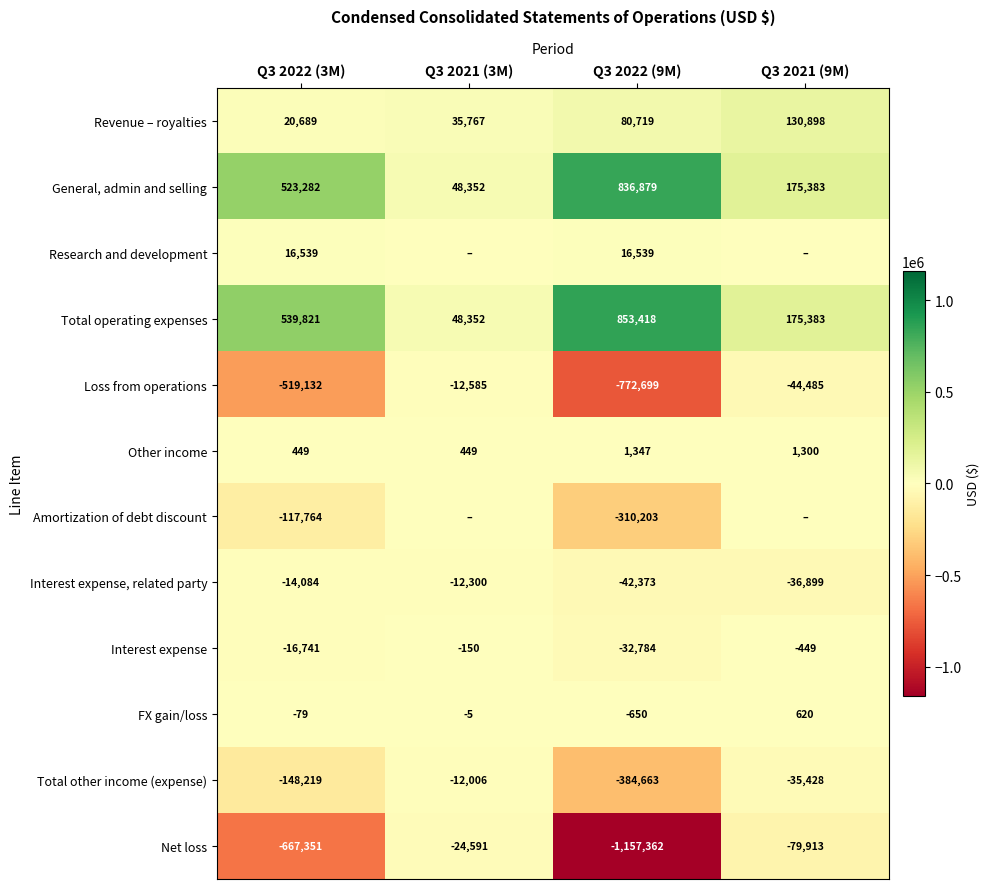

Is the value of Research and development at Q3 2022 (3M) greater than the value of FX gain/loss at Q3 2022 (3M)?

Yes